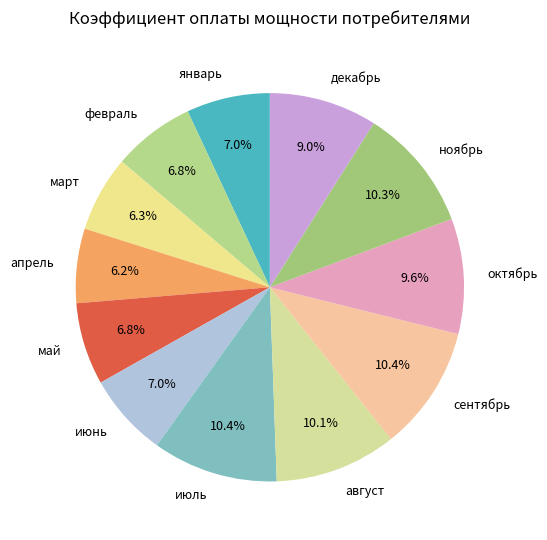

Do январь and ноябрь together represent more than half of the pie?

No